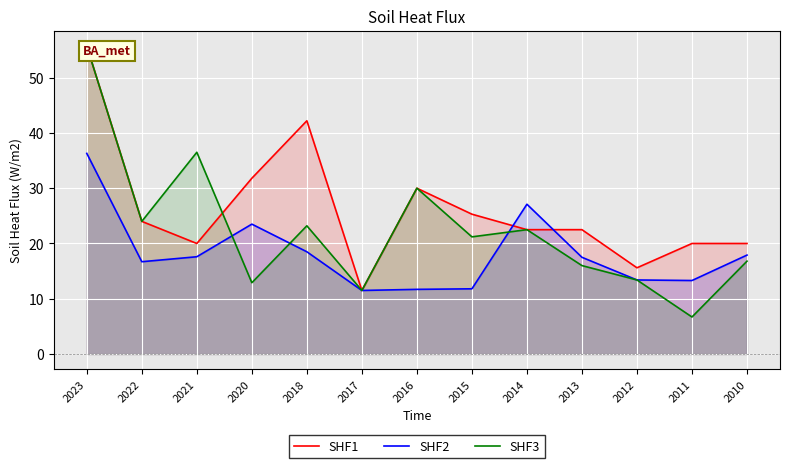

What is the value of the SHF1 point at the 10th from the left?

22.5